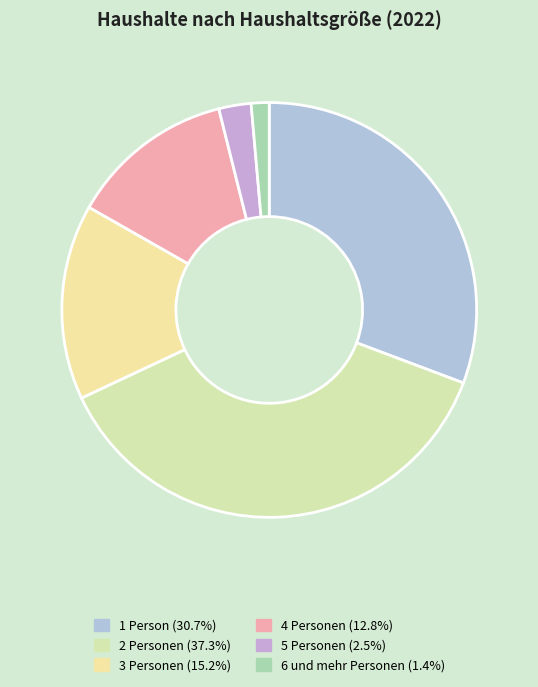

True or false: 2 Personen accounts for 23% of the total.

False